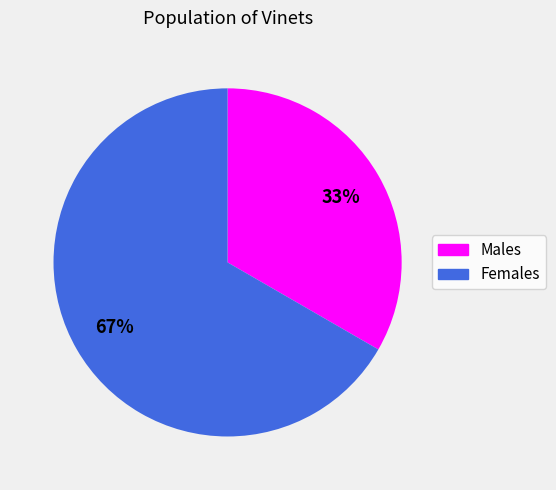

To the nearest percent, what is the average slice percentage?

50%